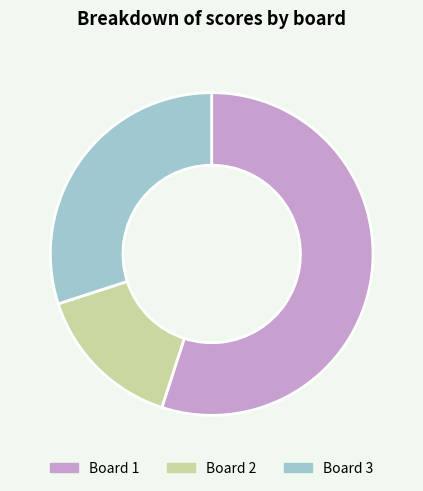

Which has a higher value, Board 2 or Board 1?

Board 1